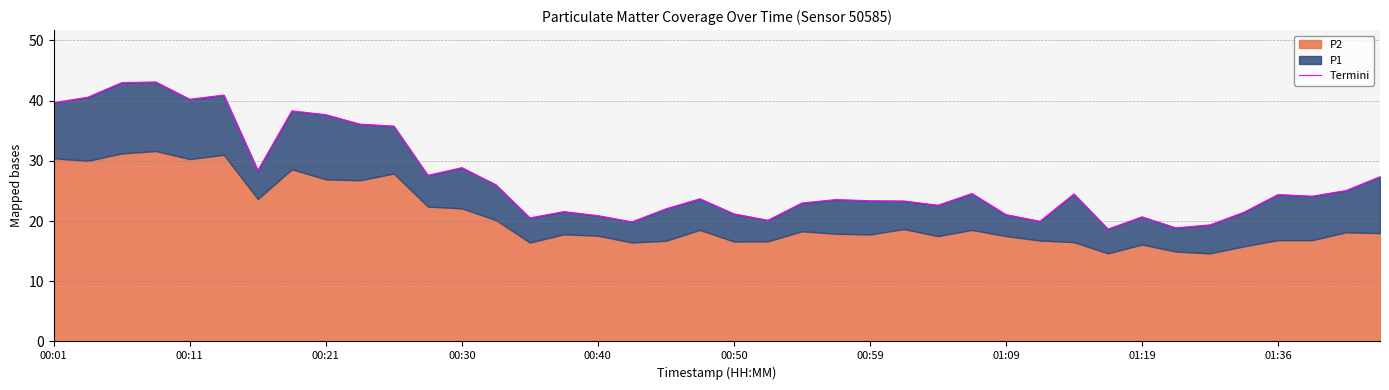

Reading left to right, transcribe all the data shown in this chart.

39.7	40.6	43.0	43.1	40.2	40.9	28.4	38.3	37.7	36.1	35.8	27.6	28.9	26.0	20.5	21.6	20.9	19.9	22.0	23.7	21.2	20.1	23.0	23.6	23.4	23.3	22.6	24.6	21.1	20.0	24.5	18.7	20.7	18.9	19.4	21.5	24.4	24.1	25.1	27.4